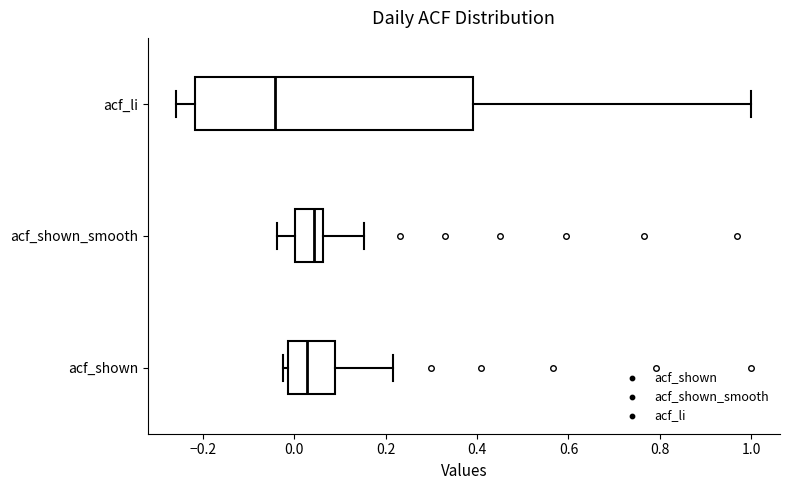

Reading bottom to top, transcribe this box plot: for each box, give where its median line is, the range the box spans, and where its two whiskers end, as read against the x-axis. The values are not printed on the chart, so give them approximately, as read against the axis.

acf_shown: median 0.02, box -0.02 to 0.08, whiskers -0.02 (just left of the box's left edge) to 0.22
acf_shown_smooth: median 0.04, box 0.00 to 0.06, whiskers -0.04 to 0.16
acf_li: median -0.04, box -0.22 to 0.40, whiskers -0.26 to 1.00